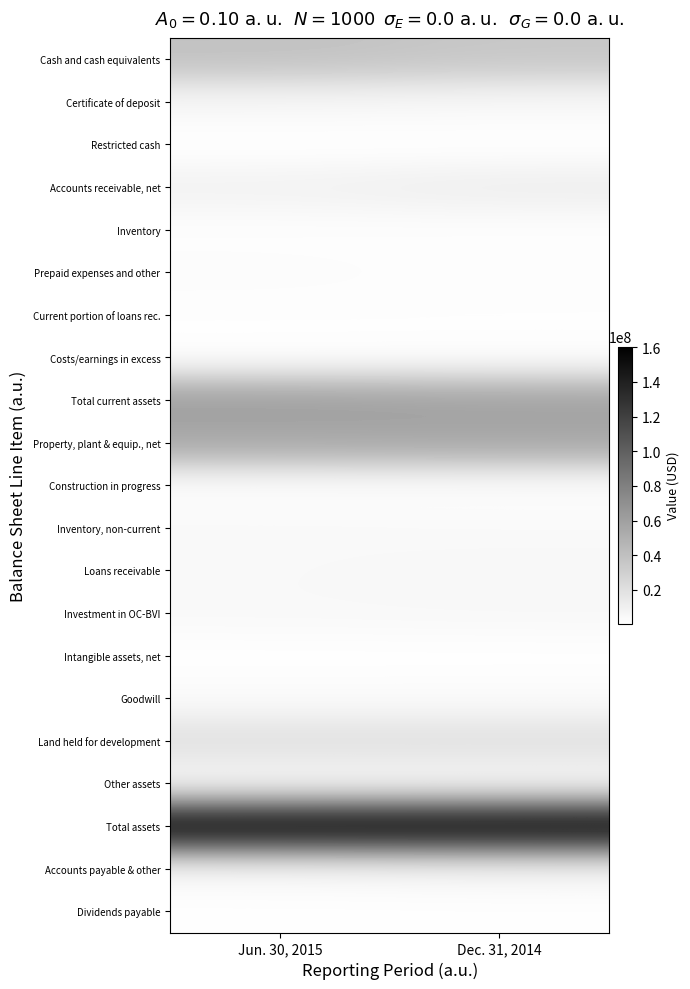

What is the difference between the highest and lowest values at Dec. 31, 2014?

1.0